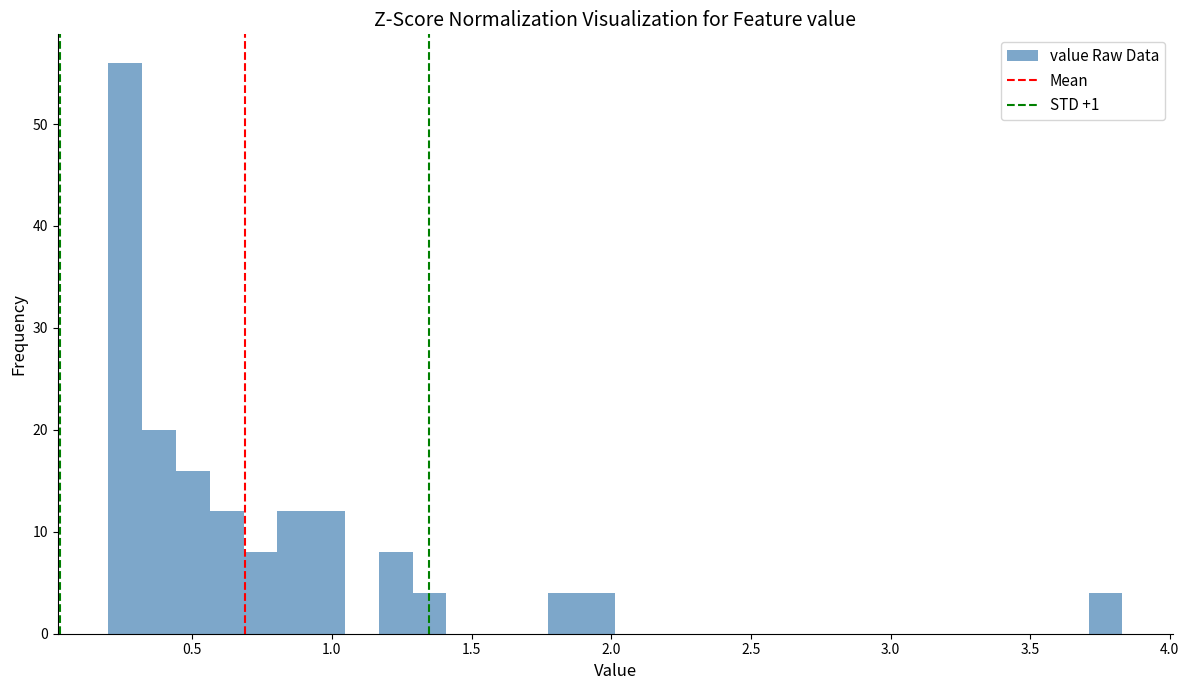

Read against the x-axis, roughly where is the centre of the tallest bar?

0.25